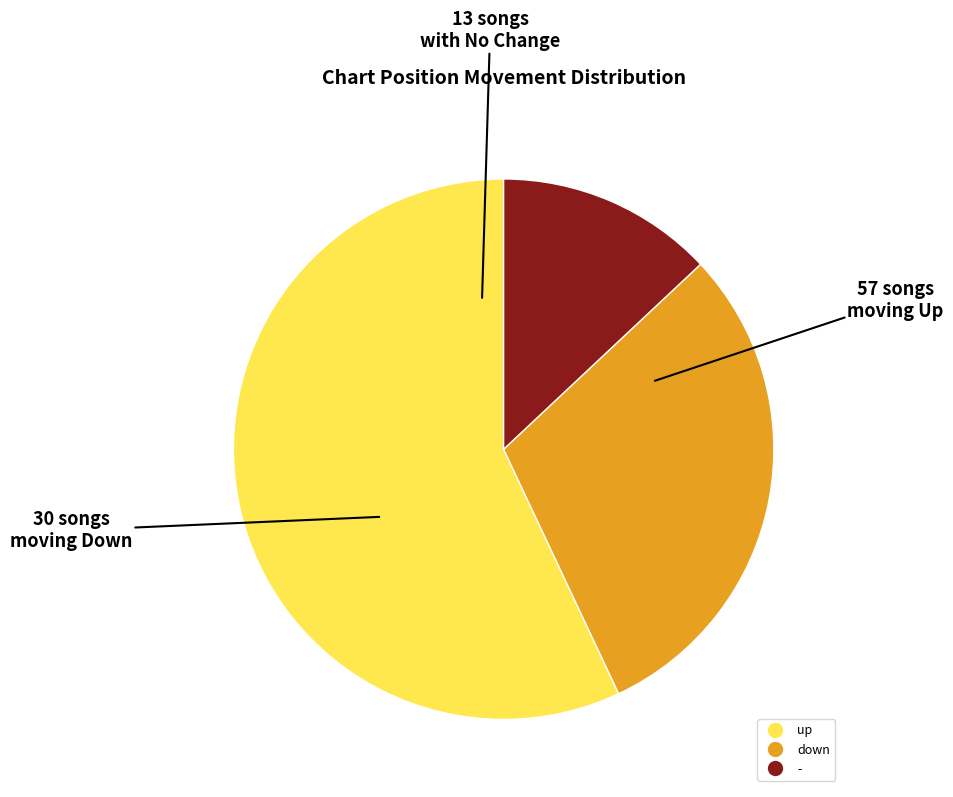

Is - the majority of the pie?

No